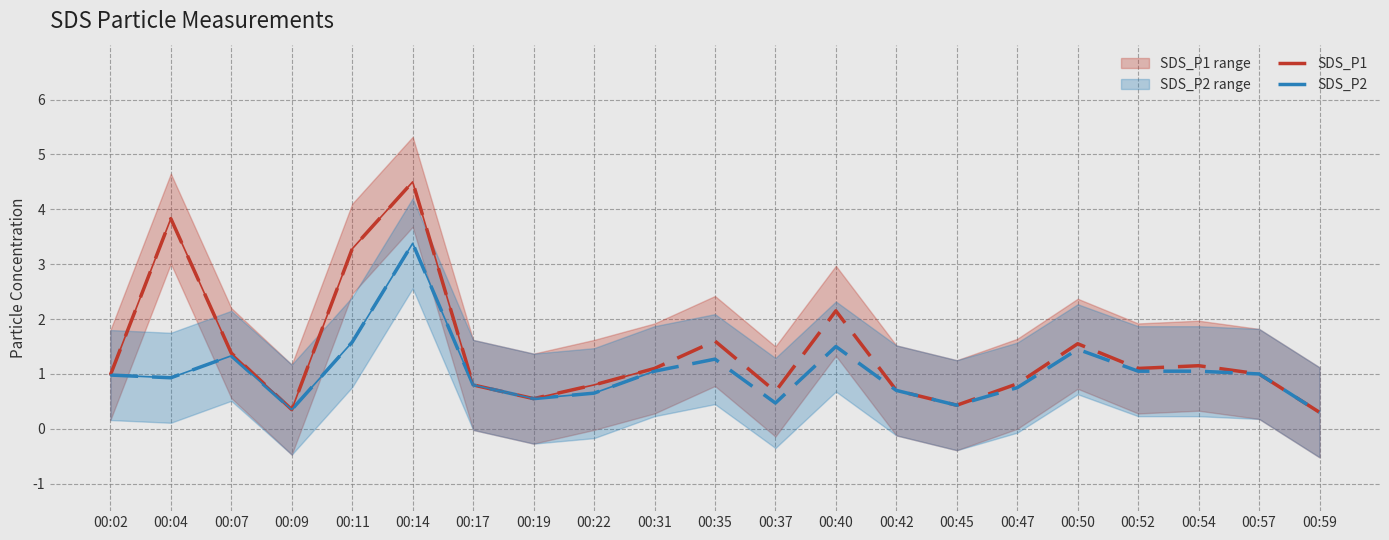

How many lines are shown in the chart?

2